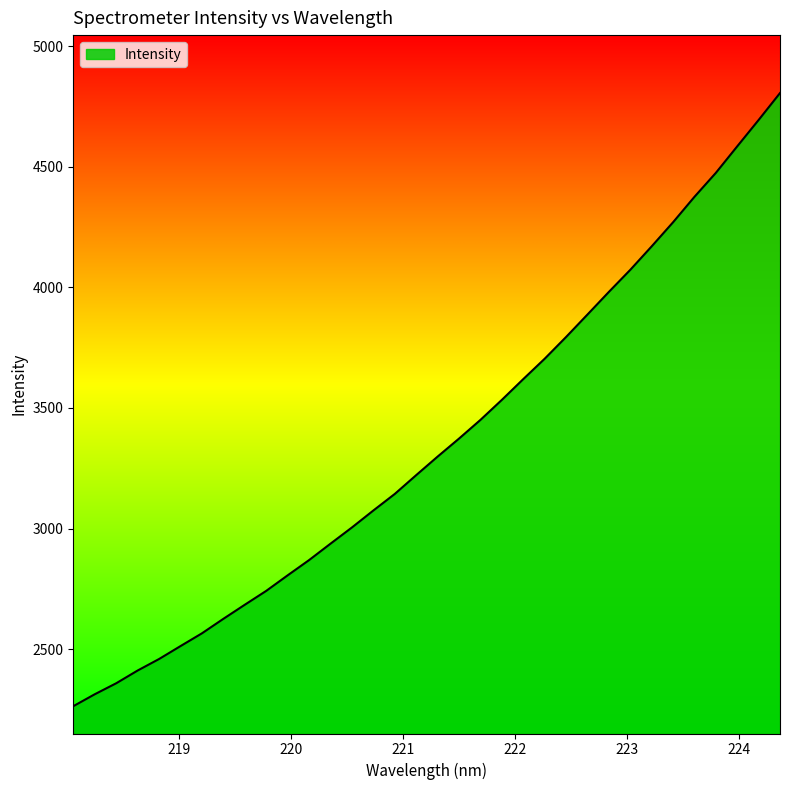

How many values exceed 3298?

17